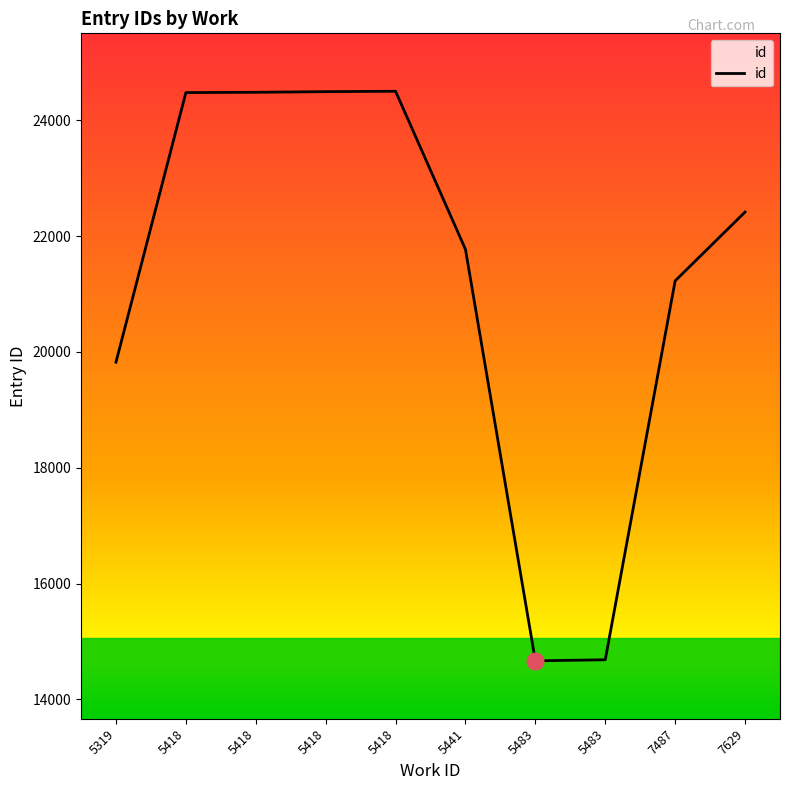

Is this an area chart (filled region under the line)?

Yes